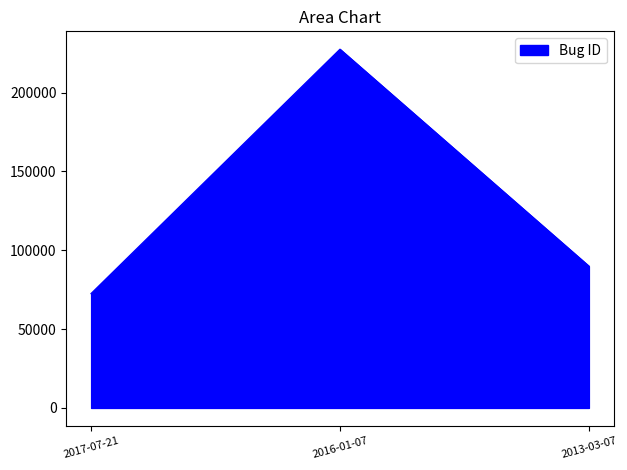

Reading left to right, what are all the values shown in this chart?

72515	227440	89894